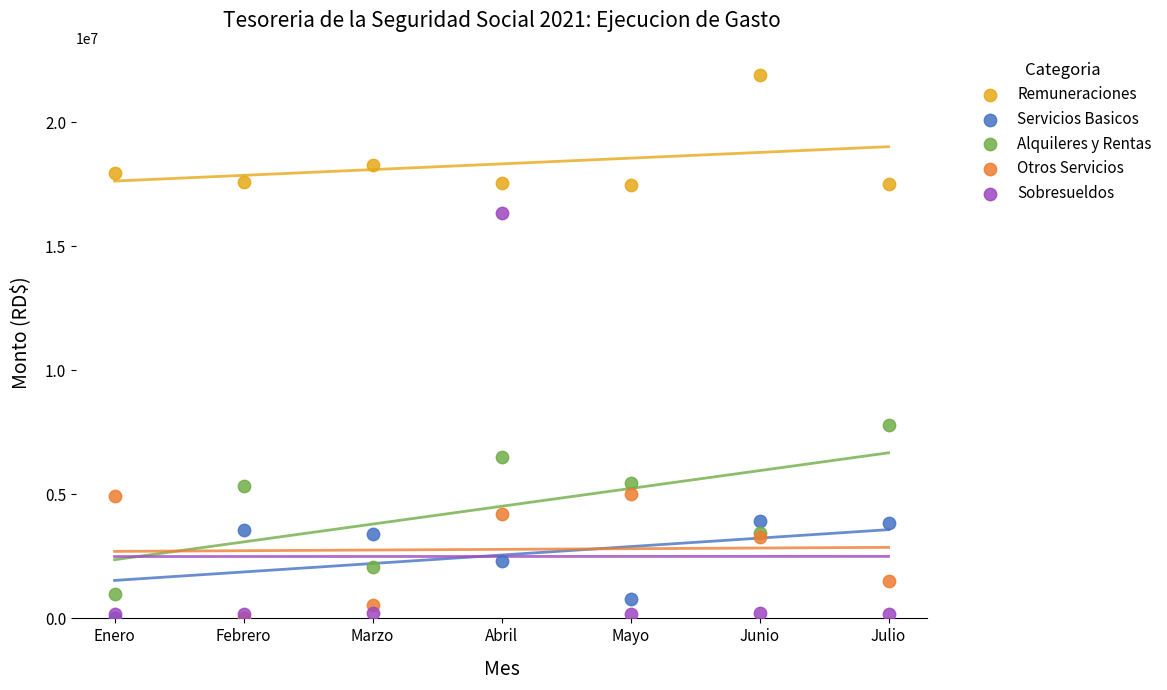

In the Remuneraciones series, what Y value is closest to 19678080?

18292172.7